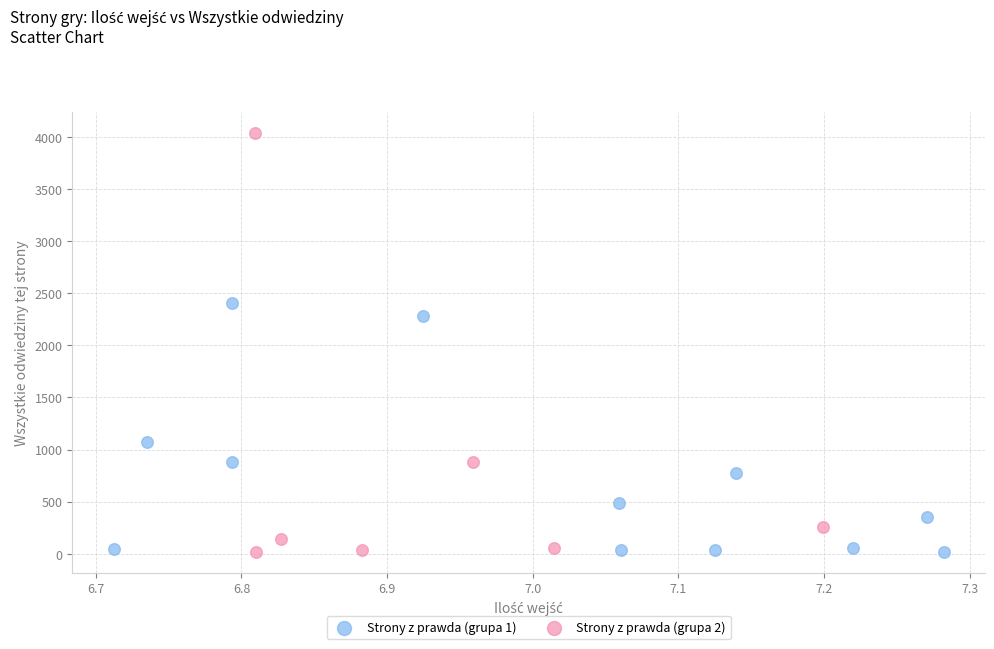

Which series has the largest Y range (max minus min)?

Strony z prawda (grupa 2)